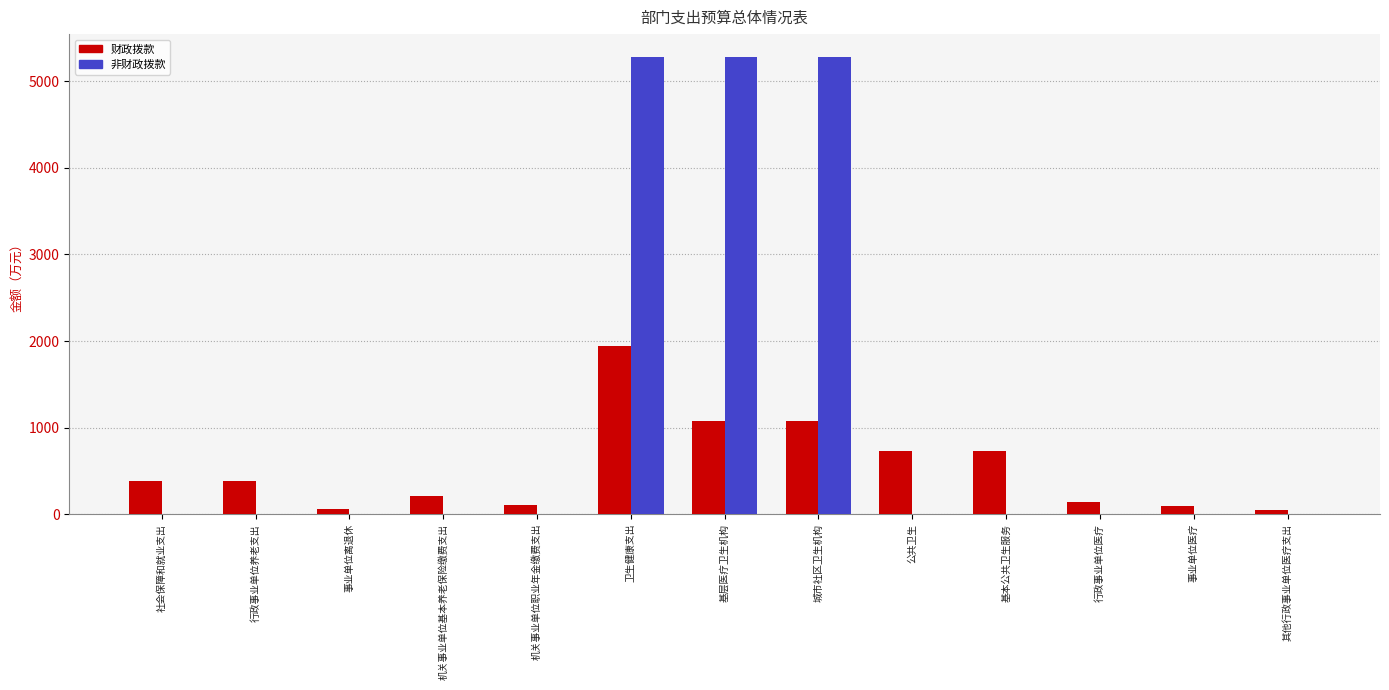

How many values in the 财政拨款 series exceed 380?

7